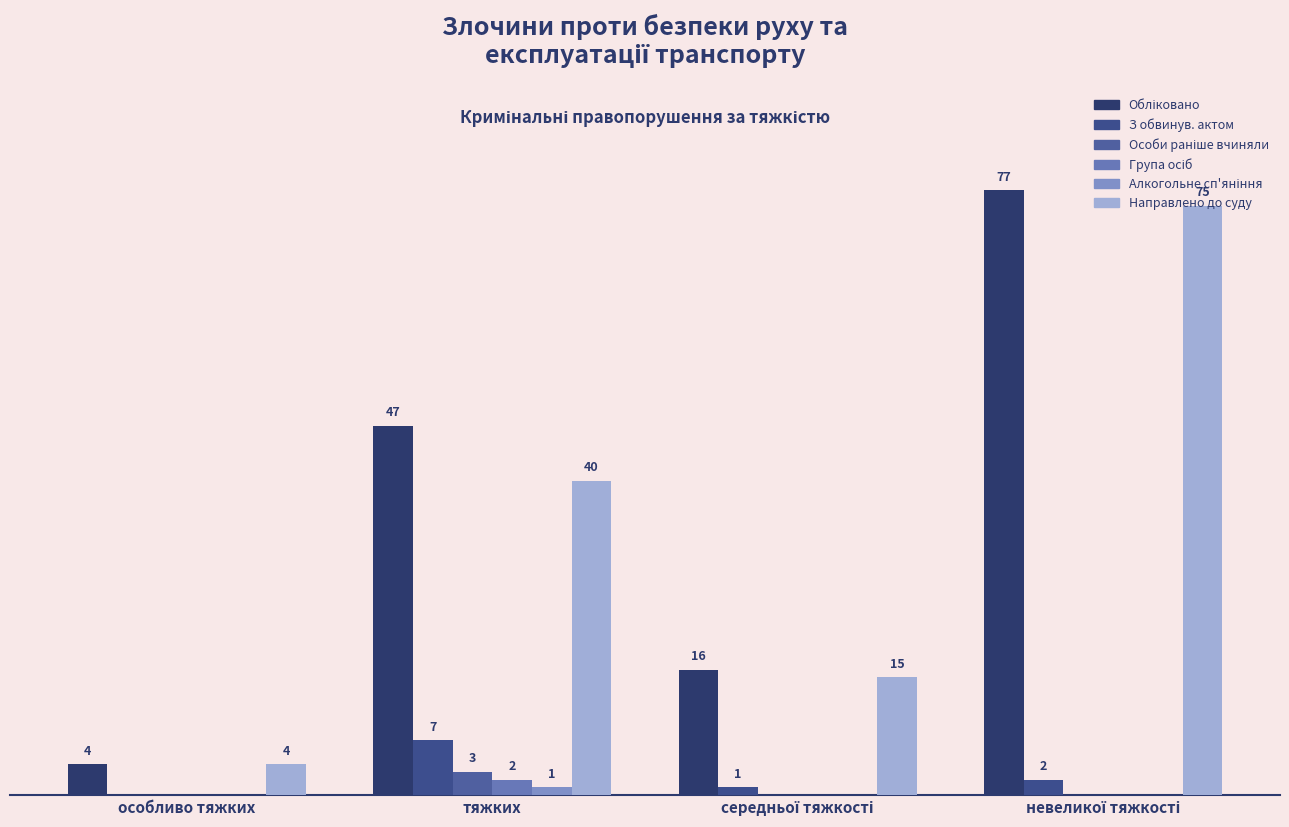

What position from the right is тяжких?

3